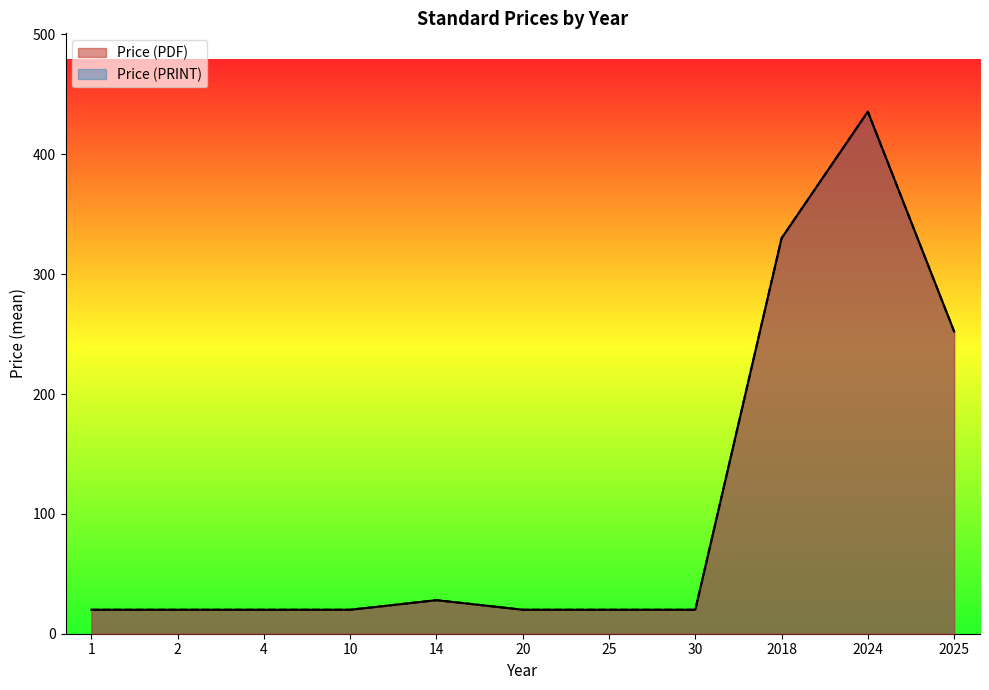

Does the chart display data point markers on the line(s)?

No